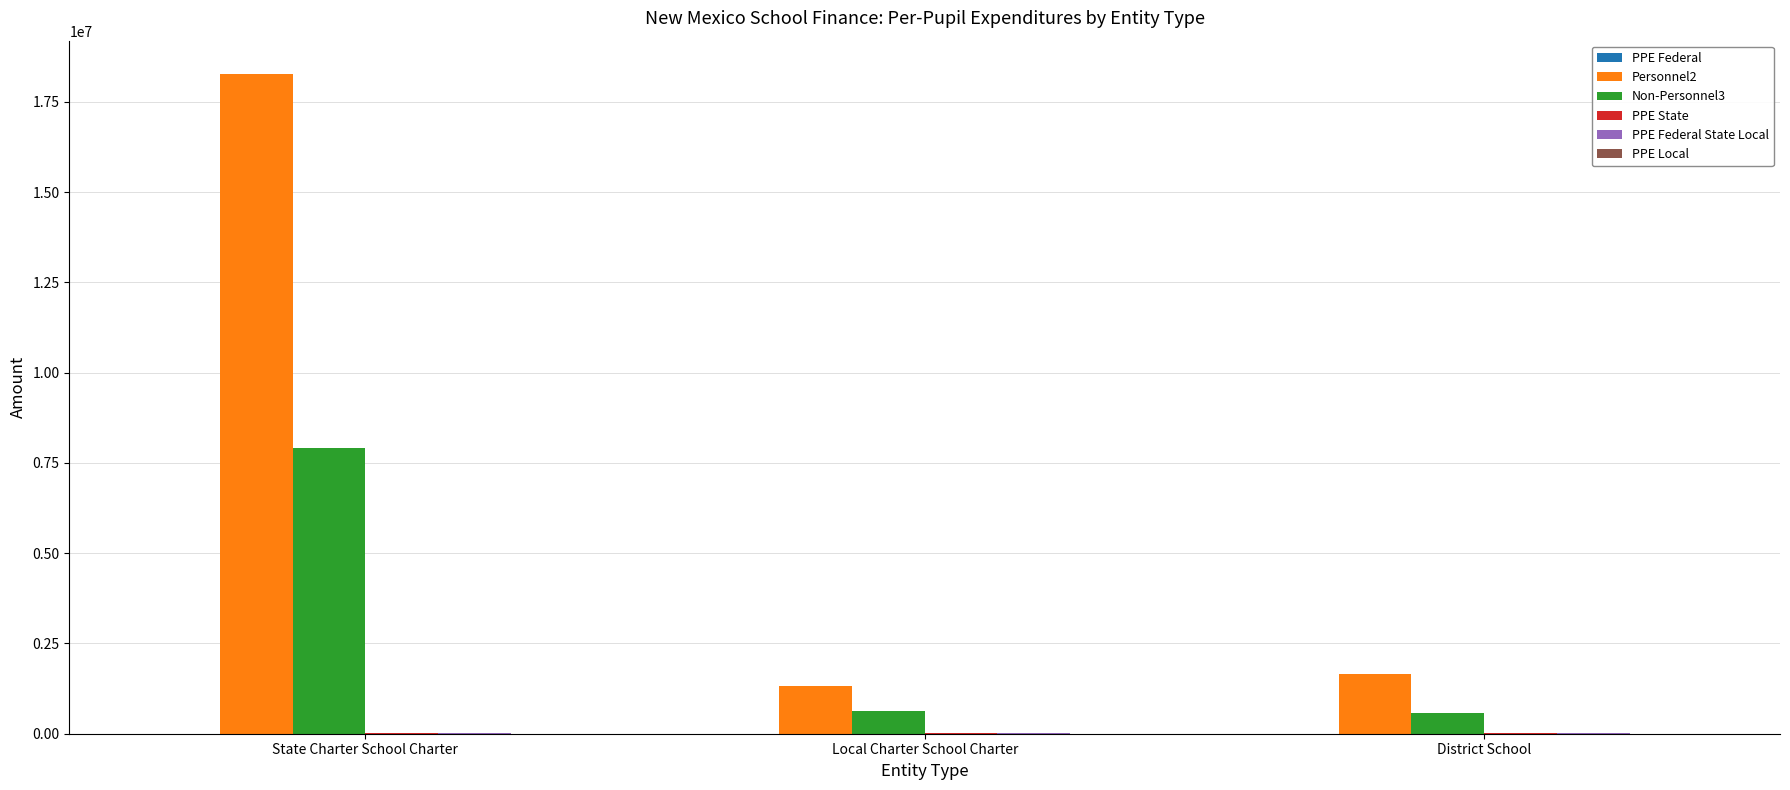

How many groups of bars are there?

3